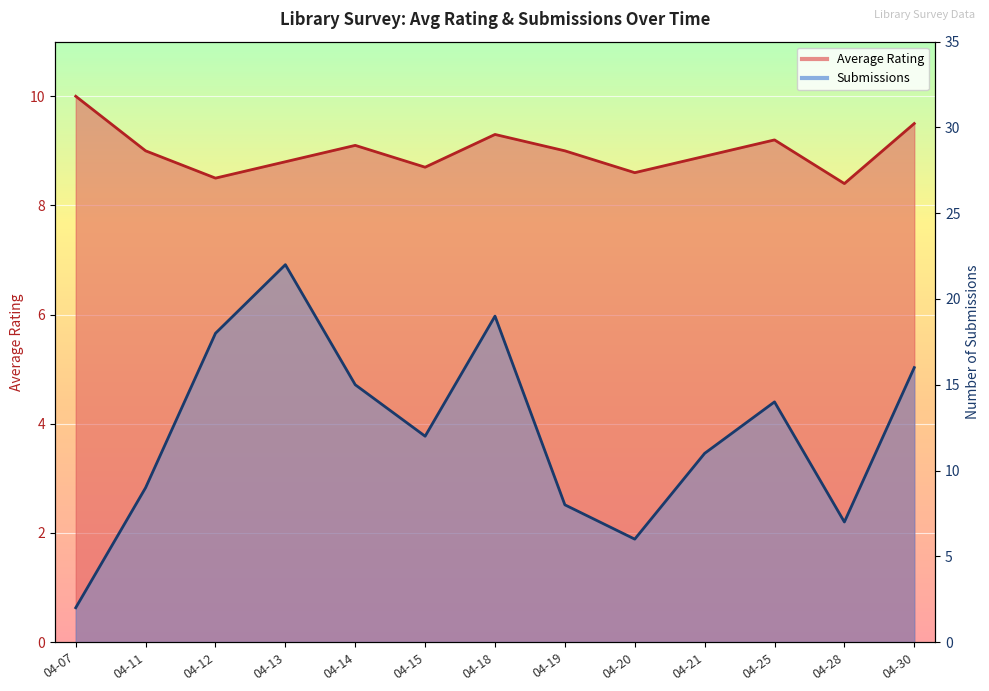

At 04-12, list the series in order from largest to smallest.

Submissions, Average Rating